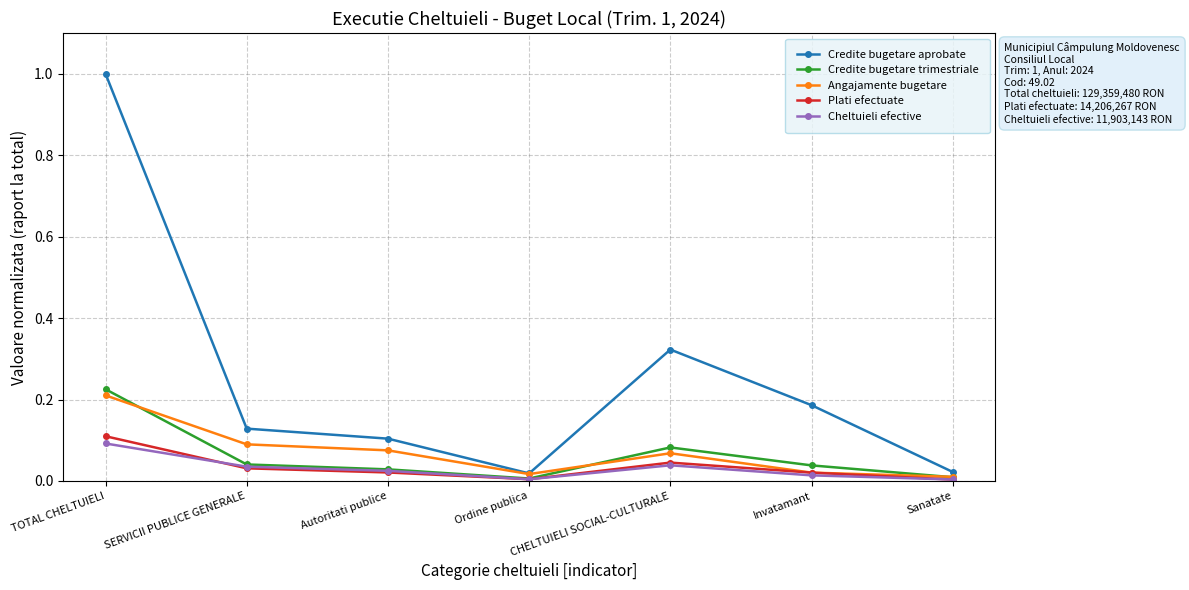

True or false: Cheltuieli efective has a value of 0.0 at CHELTUIELI SOCIAL-CULTURALE.

True